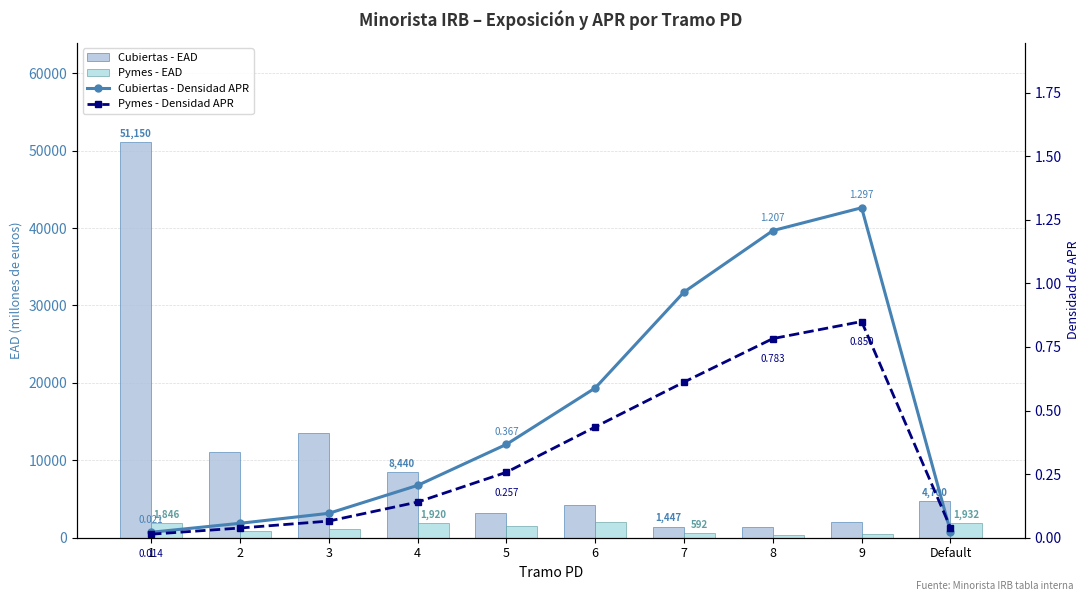

Reading right to left, what are all the values shown in this chart?

Cubiertas - EAD: Default=4700.0	9=1981.0	8=1446.0	7=1447.0	6=4180.0	5=3228.0	4=8440.0	3=13467.0	2=11104.0	1=51150.0
Pymes - EAD: Default=1932.0	9=478.0	8=296.0	7=592.0	6=2029.0	5=1503.0	4=1920.0	3=1149.0	2=842.0	1=1846.0
Cubiertas - Densidad APR: Default=0.0	9=1.3	8=1.2	7=1.0	6=0.6	5=0.4	4=0.2	3=0.1	2=0.1	1=0.0
Pymes - Densidad APR: Default=0.0	9=0.8	8=0.8	7=0.6	6=0.4	5=0.3	4=0.1	3=0.1	2=0.0	1=0.0